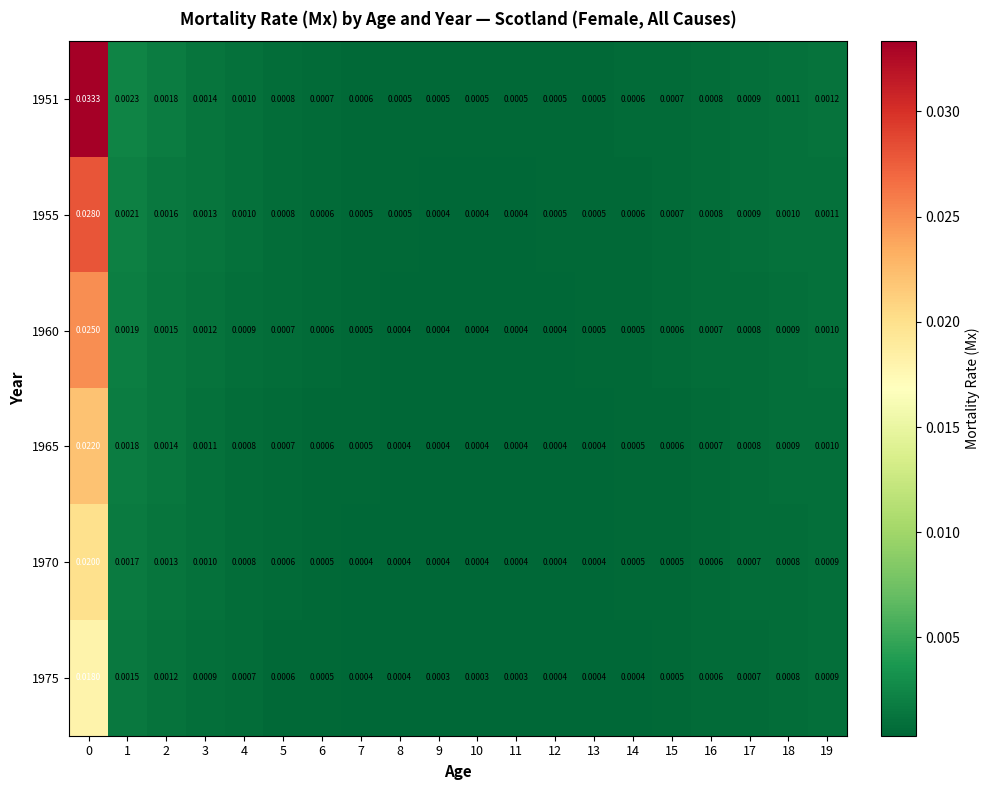

Is the value of 1951 at 16 greater than the value of 1960 at 13?

Yes